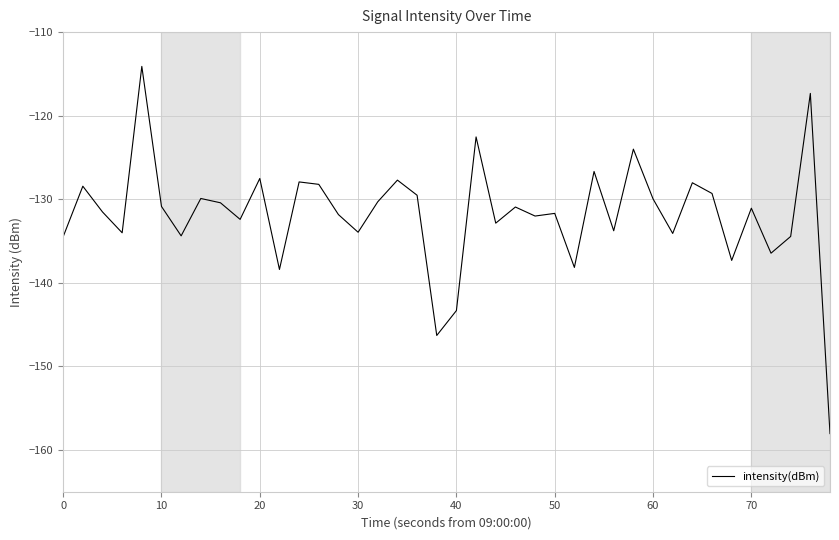

What is the smallest value displayed?

-158.0